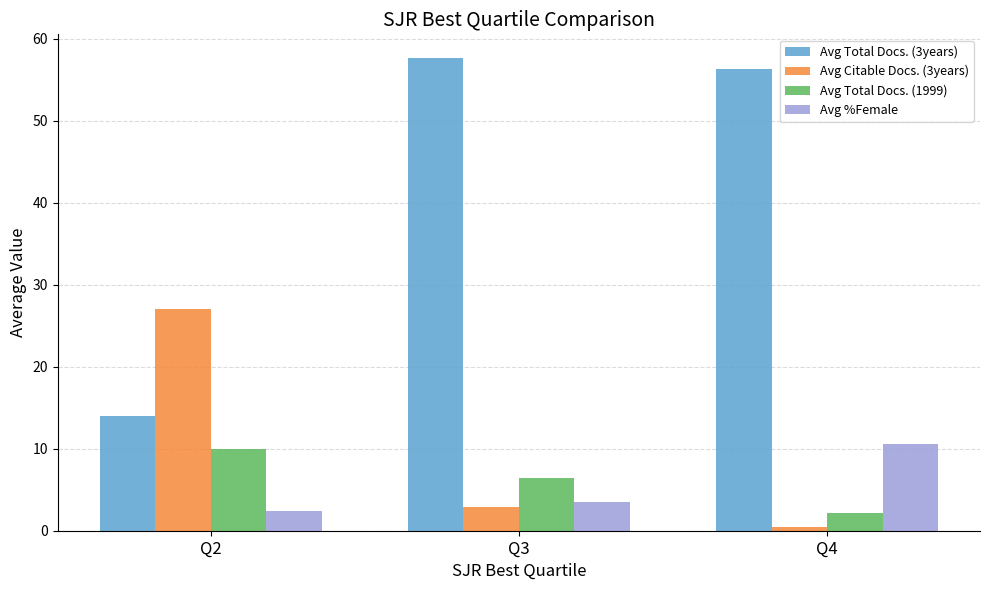

At which label does Avg Total Docs. (3years) first exceed 56?

Q3